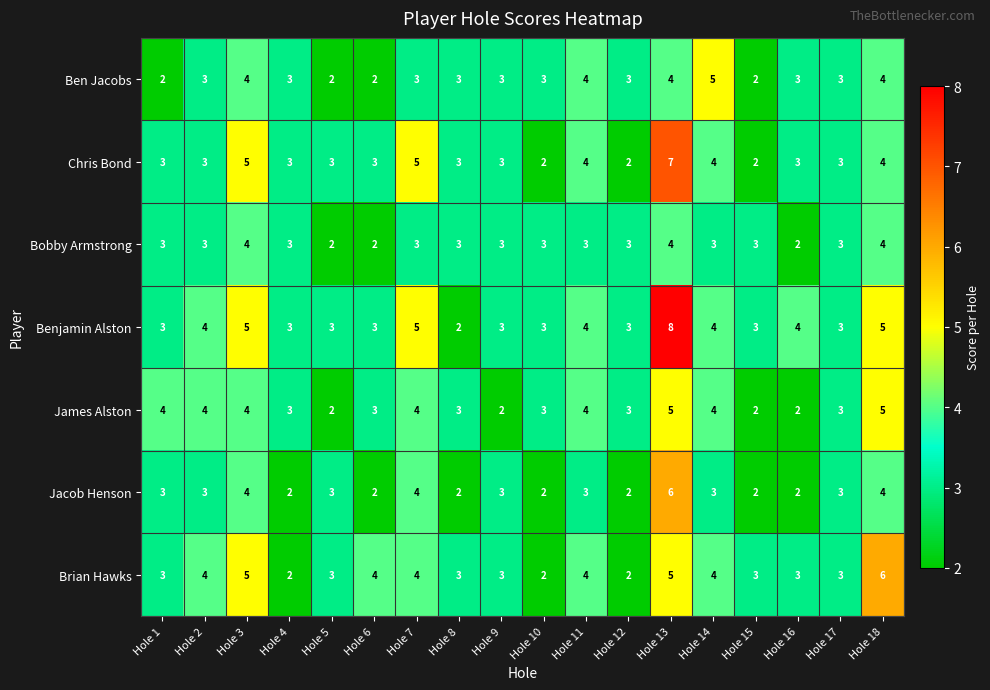

What is the difference between the maximum and minimum values in the Ben Jacobs series?

3